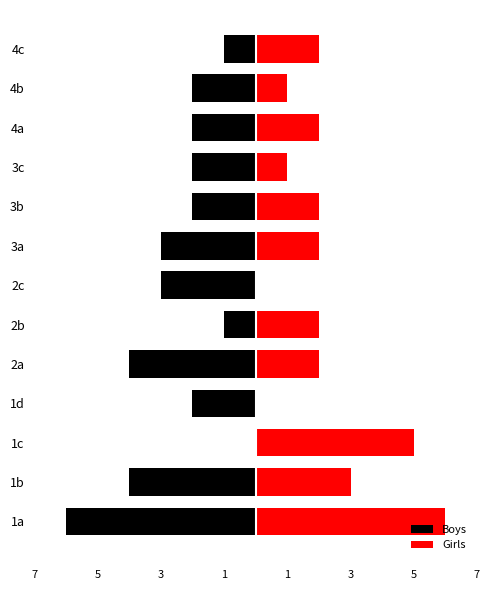

Reading right to left, transcribe all the data shown in this chart.

Boys: -1	-2	-2	-2	-2	-3	-3	-1	-4	-2	0	-4	-6
Girls: 2	1	2	1	2	2	0	2	2	0	5	3	6